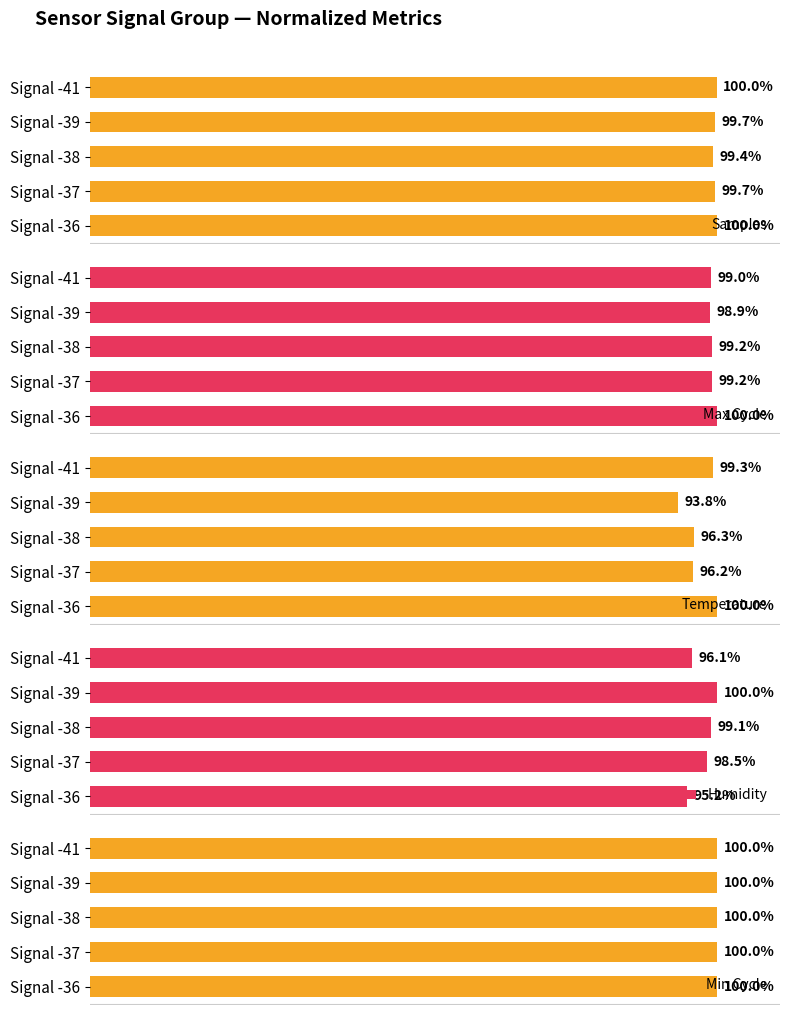

How many values in the Max Cycle series exceed 99?

3